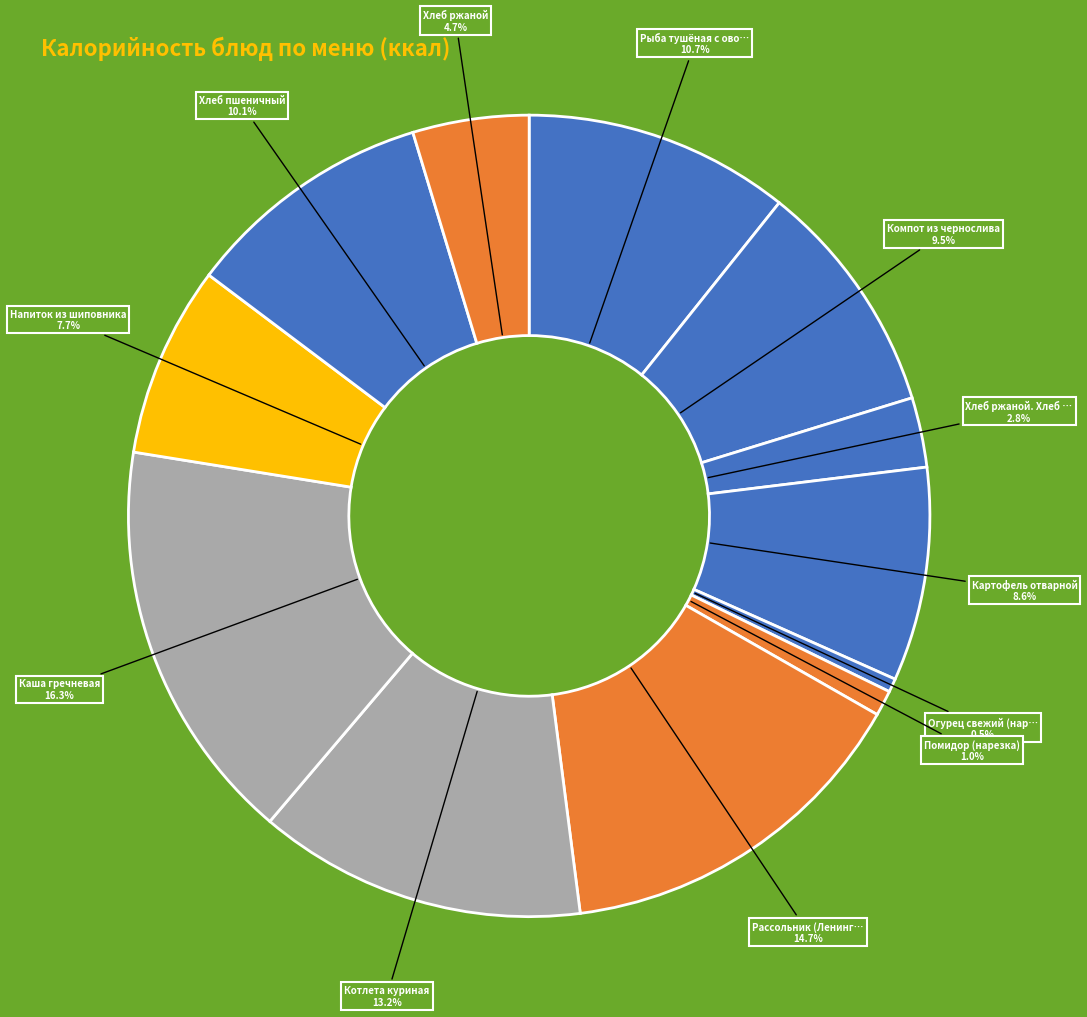

How many slices are in this pie chart?

12